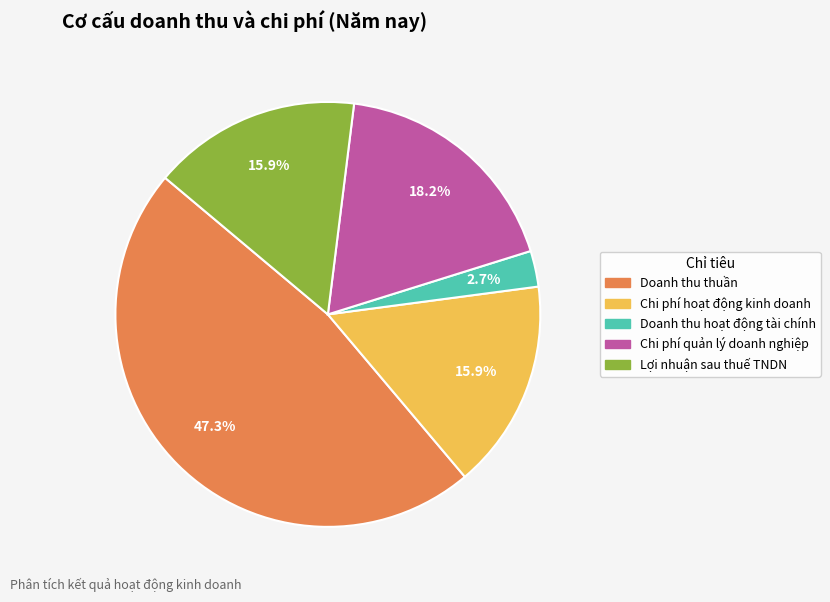

Between Lợi nhuận sau thuế TNDN and Doanh thu hoạt động tài chính, which is larger?

Lợi nhuận sau thuế TNDN